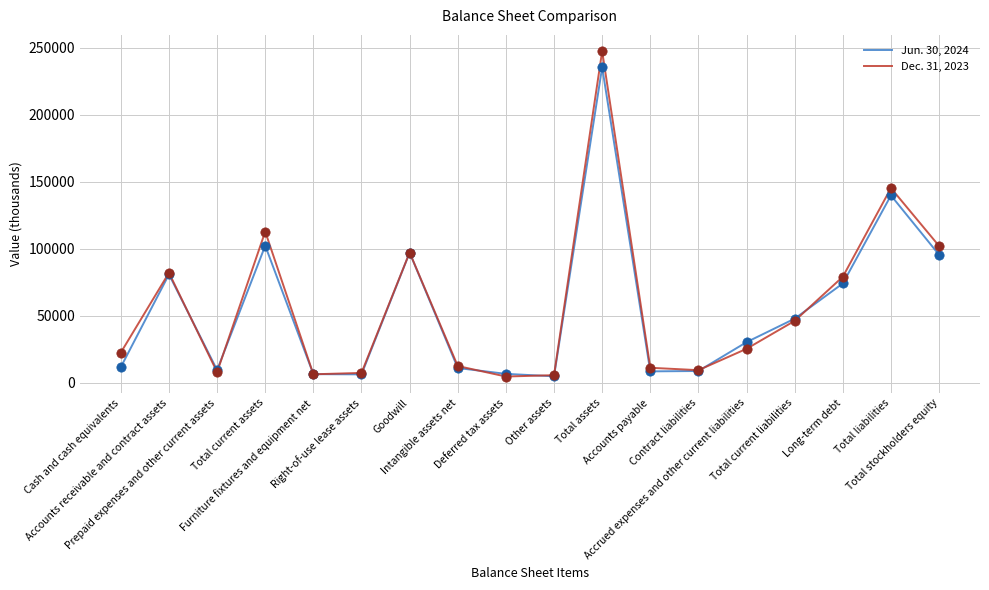

Which series has the widest spread of values?

Dec. 31, 2023